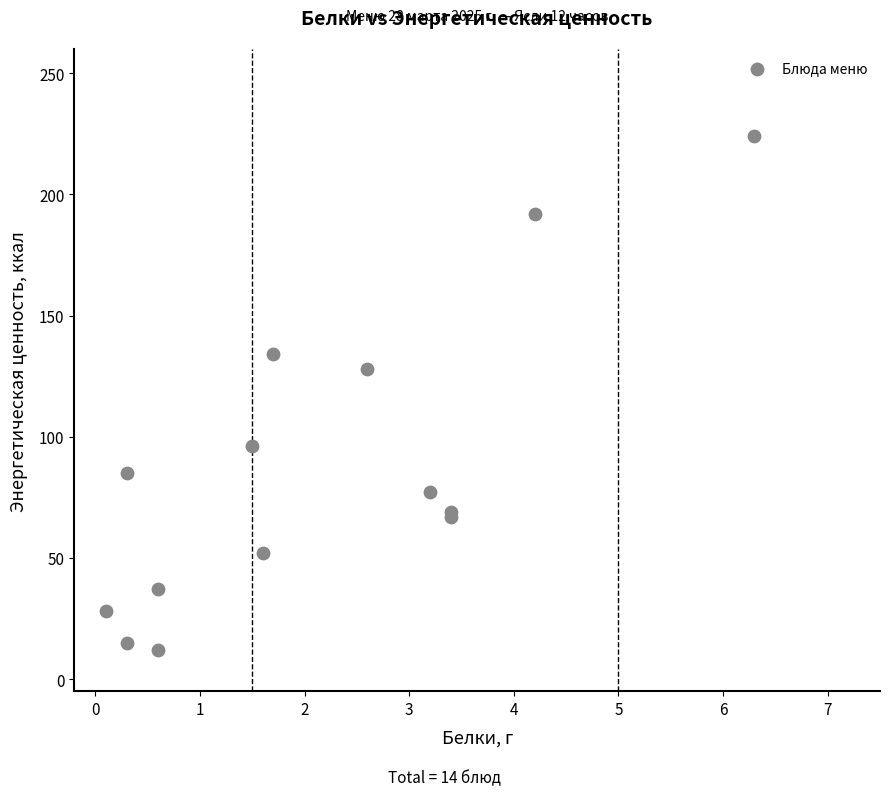

What Y value in the scatter plot is closest to 118?

128